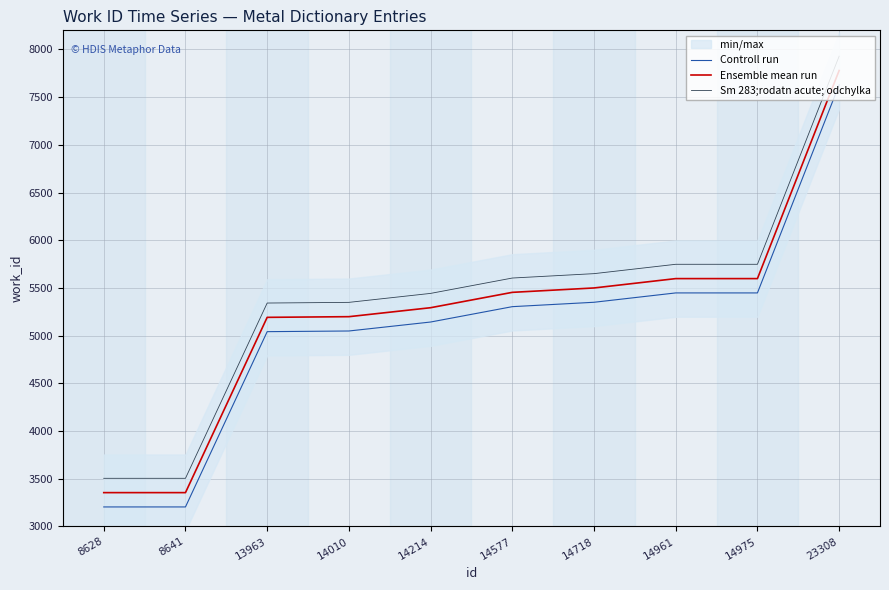

Rank the categories by Ensemble mean run value from highest to lowest.

23308, 14961, 14975, 14718, 14577, 14214, 14010, 13963, 8628, 8641